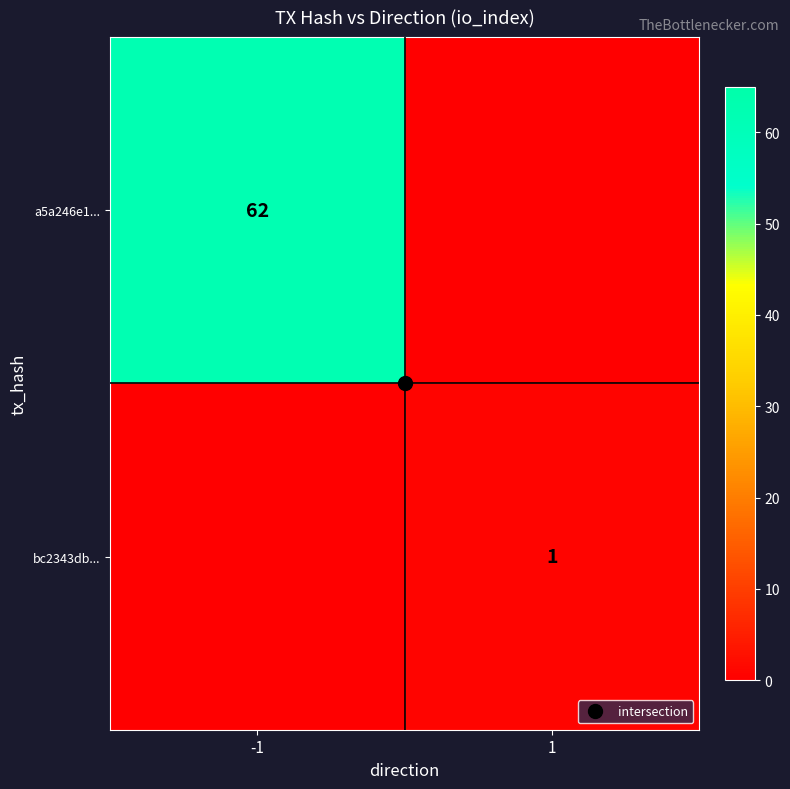

The bc2343db... series shows 1 at 1. True or false?

True